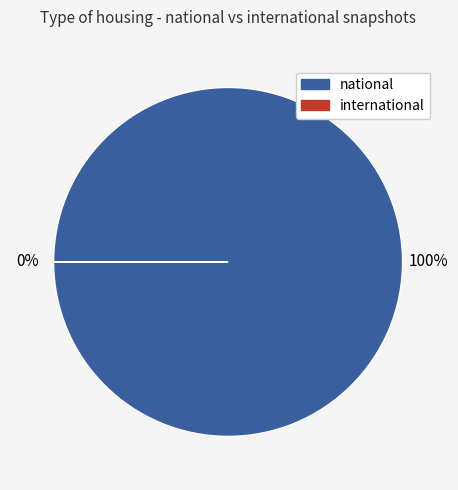

At 2019-04-06, list the series in order from smallest to largest.

international, national